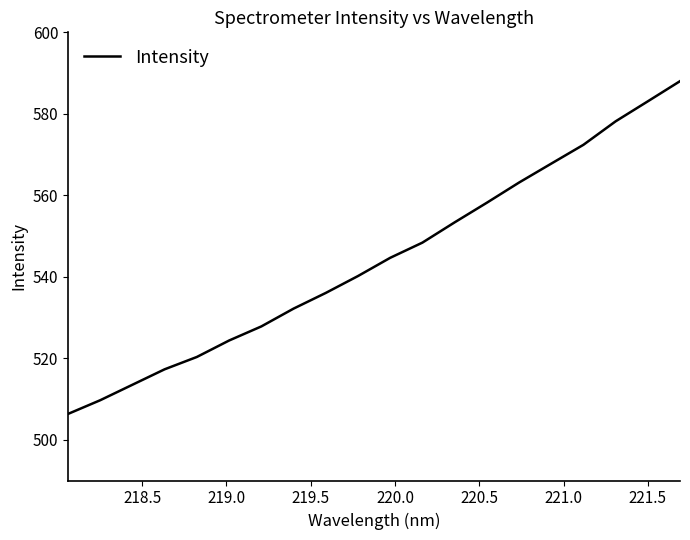

How many lines are shown in the chart?

1